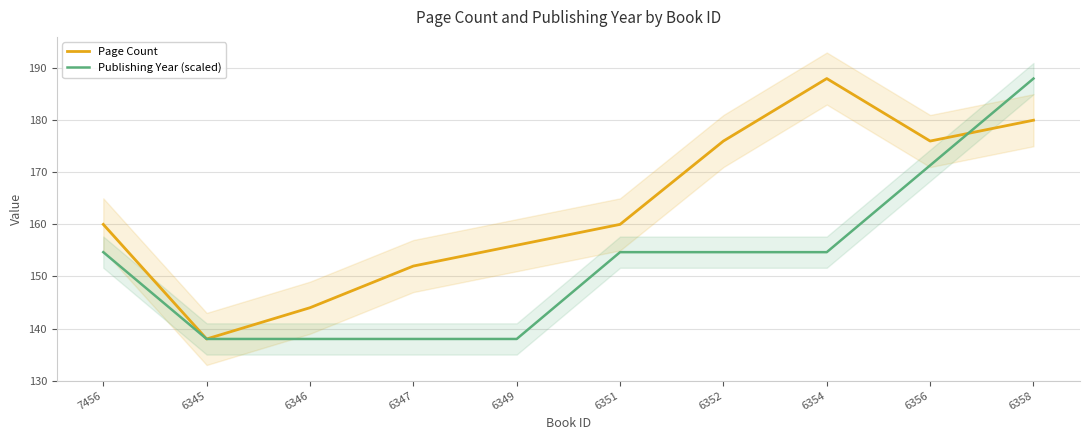

What is the sum of all Page Count values?

1630.0